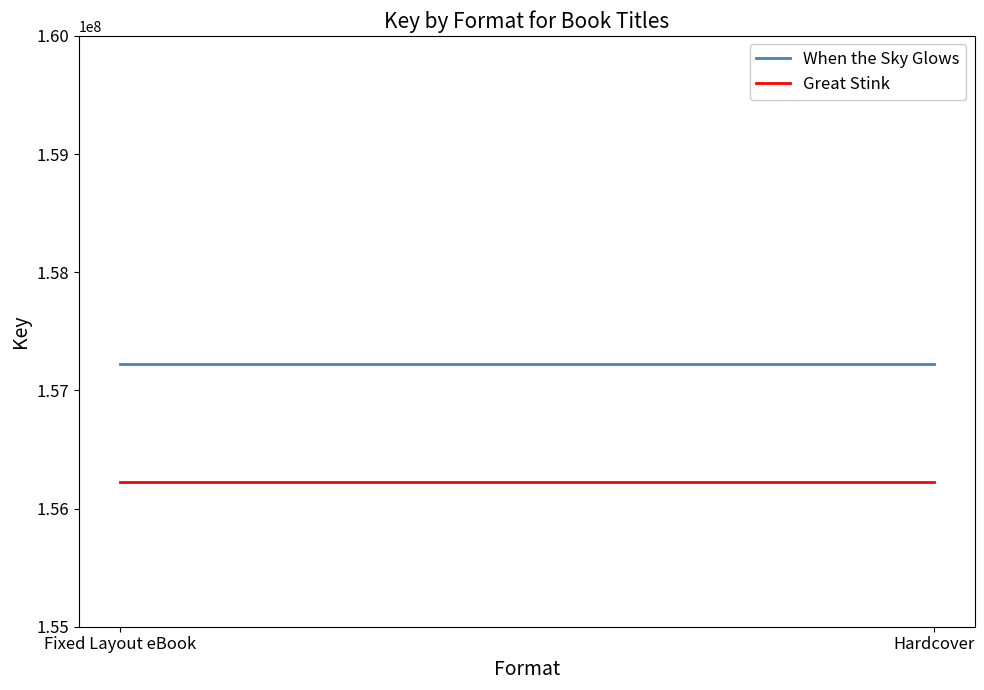

What is the sum of the When the Sky Glows values at Hardcover and Fixed Layout eBook?

314439698